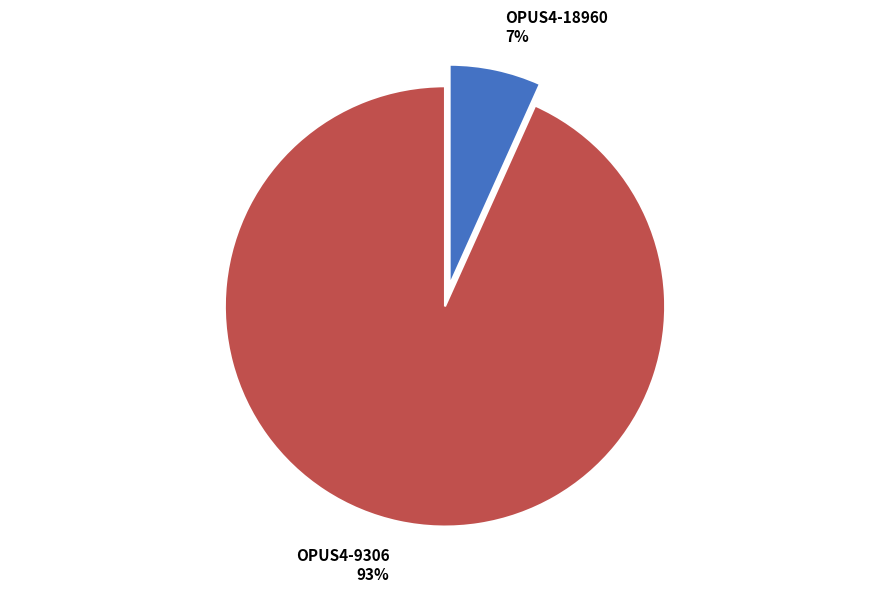

To the nearest percent, what is the average slice percentage?

50%